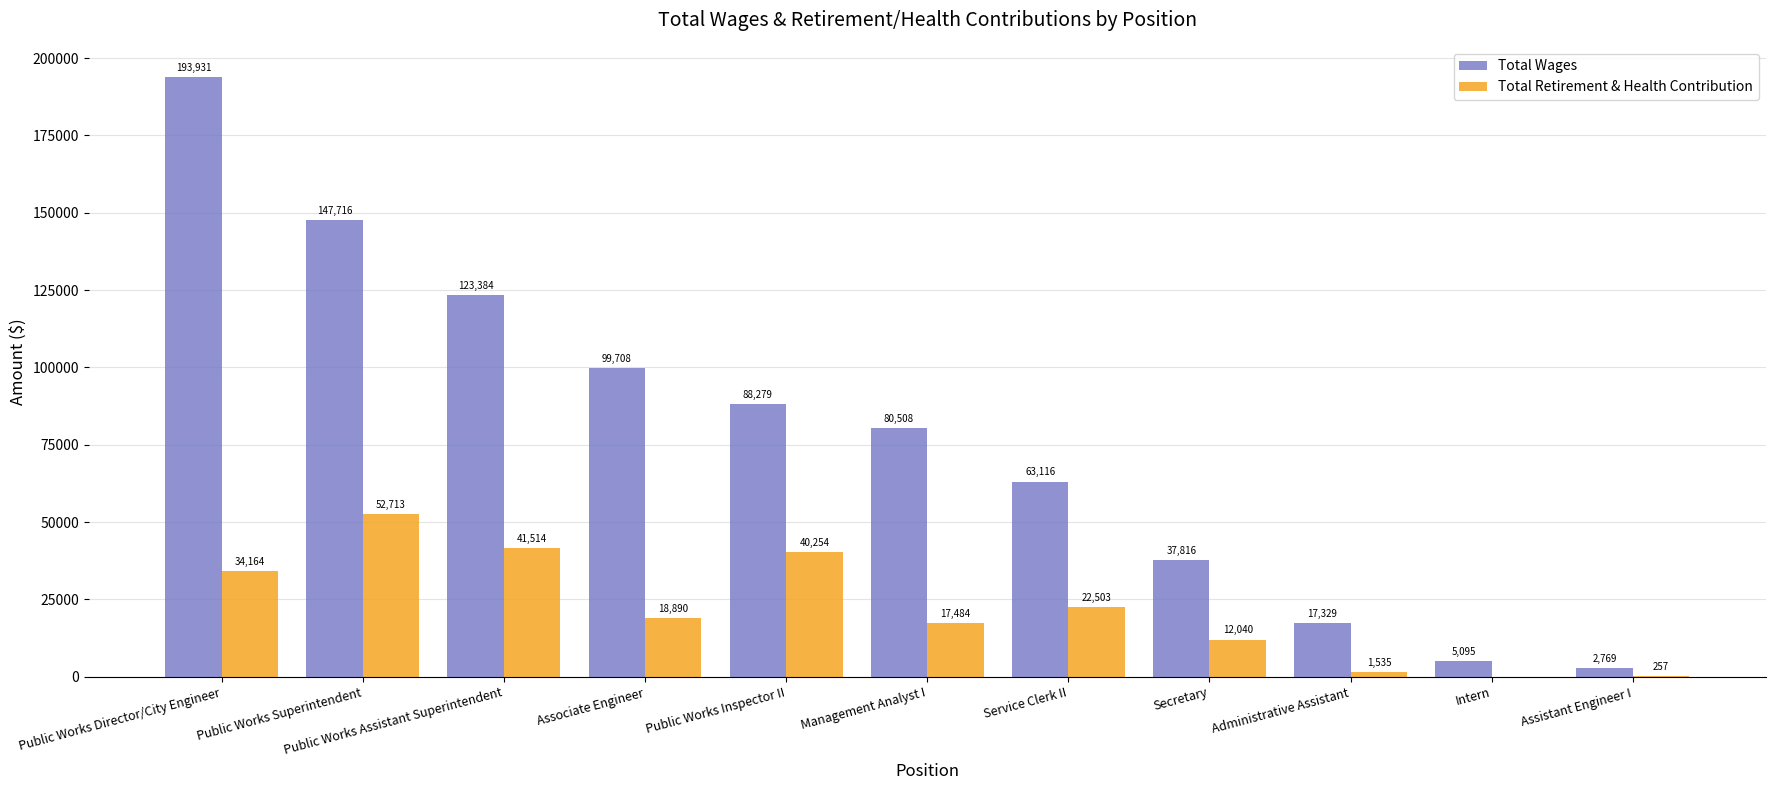

Reading left to right, extract all data points from this chart.

Total Wages: Public Works Director/City Engineer=193931	Public Works Superintendent=147716	Public Works Assistant Superintendent=123384	Associate Engineer=99708	Public Works Inspector II=88279	Management Analyst I=80508	Service Clerk II=63116	Secretary=37816	Administrative Assistant=17329	Intern=5095	Assistant Engineer I=2769
Total Retirement & Health Contribution: Public Works Director/City Engineer=34164	Public Works Superintendent=52713	Public Works Assistant Superintendent=41514	Associate Engineer=18890	Public Works Inspector II=40254	Management Analyst I=17484	Service Clerk II=22503	Secretary=12040	Administrative Assistant=1535	Intern=0	Assistant Engineer I=257